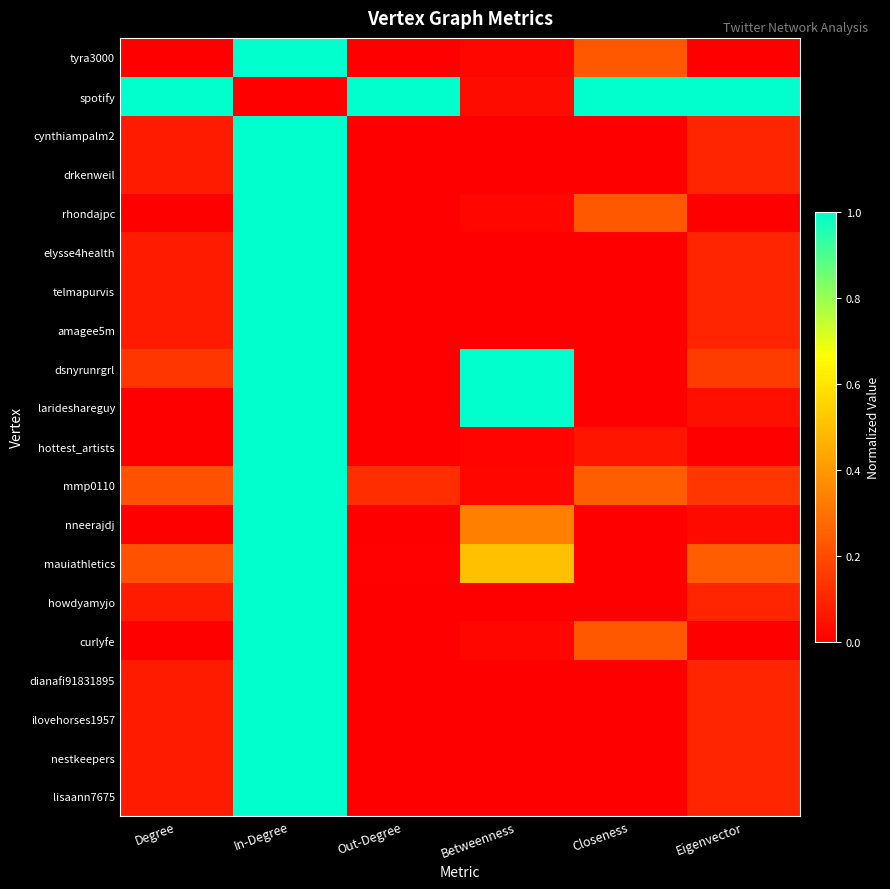

Rank the series by their maximum value, from highest to lowest.

tyra3000, spotify, cynthiampalm2, drkenweil, rhondajpc, elysse4health, telmapurvis, amagee5m, dsnyrunrgrl, larideshareguy, hottest_artists, mmp0110, nneerajdj, mauiathletics, howdyamyjo, curlyfe, dianafi91831895, ilovehorses1957, nestkeepers, lisaann7675